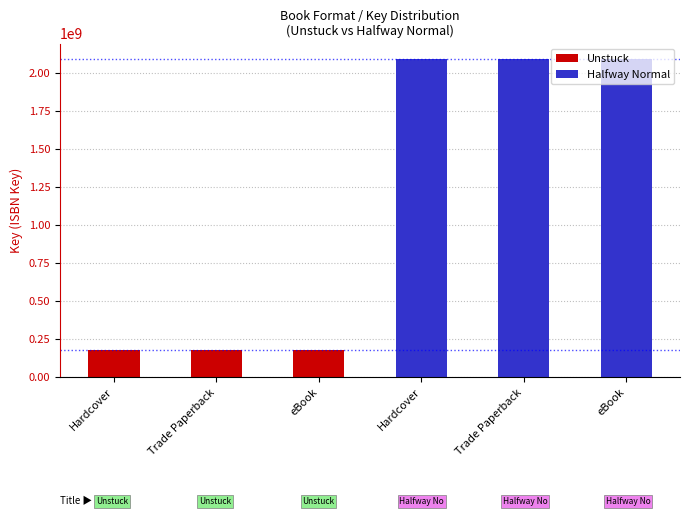

Rank the categories by Unstuck value from lowest to highest.

Hardcover, Trade Paperback, eBook